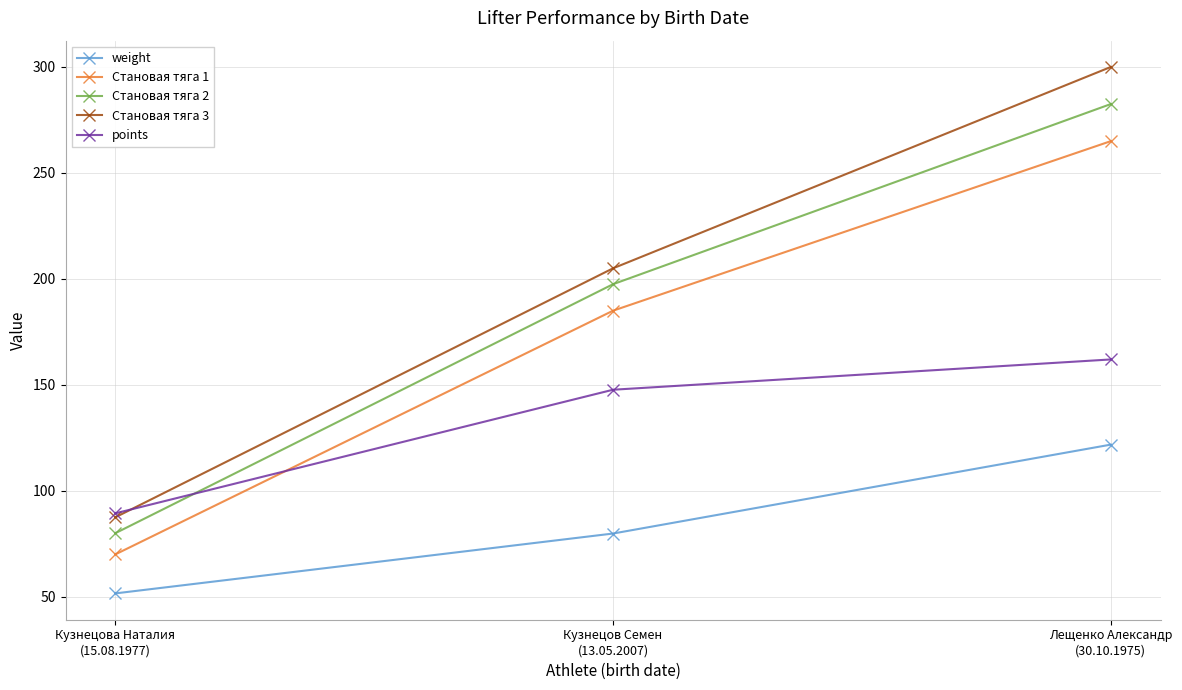

How many series are shown in this chart?

5